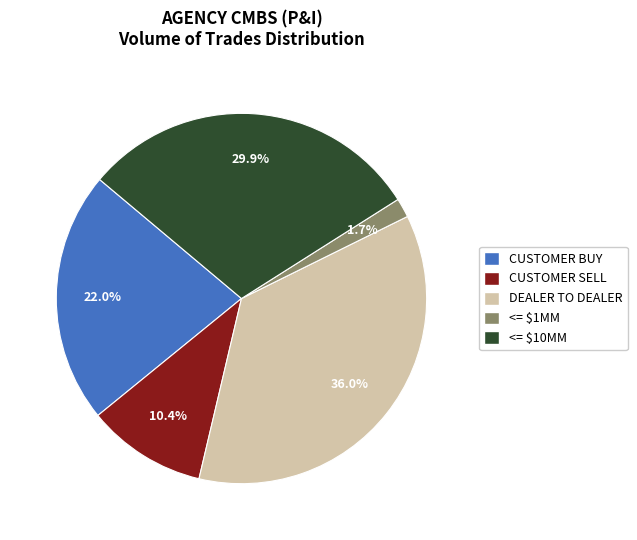

What percentage is the <= $1MM slice, to the nearest percent?

2%